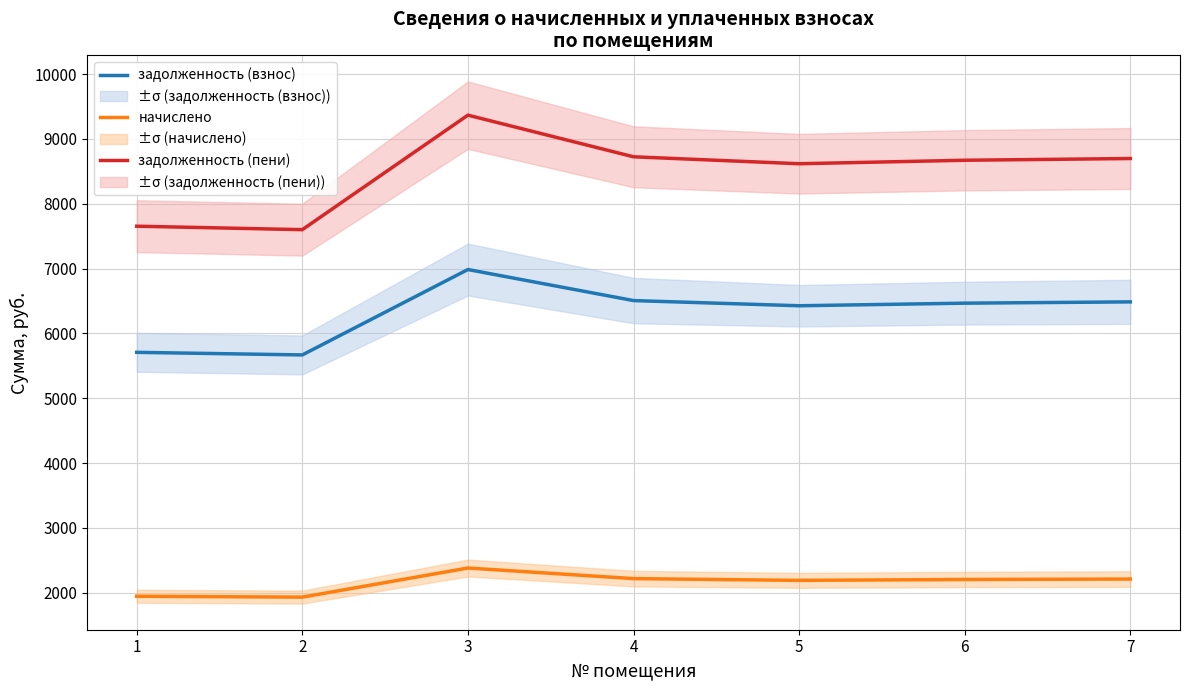

Between 2 and 6, which series saw the biggest shift?

задолженность (пени)